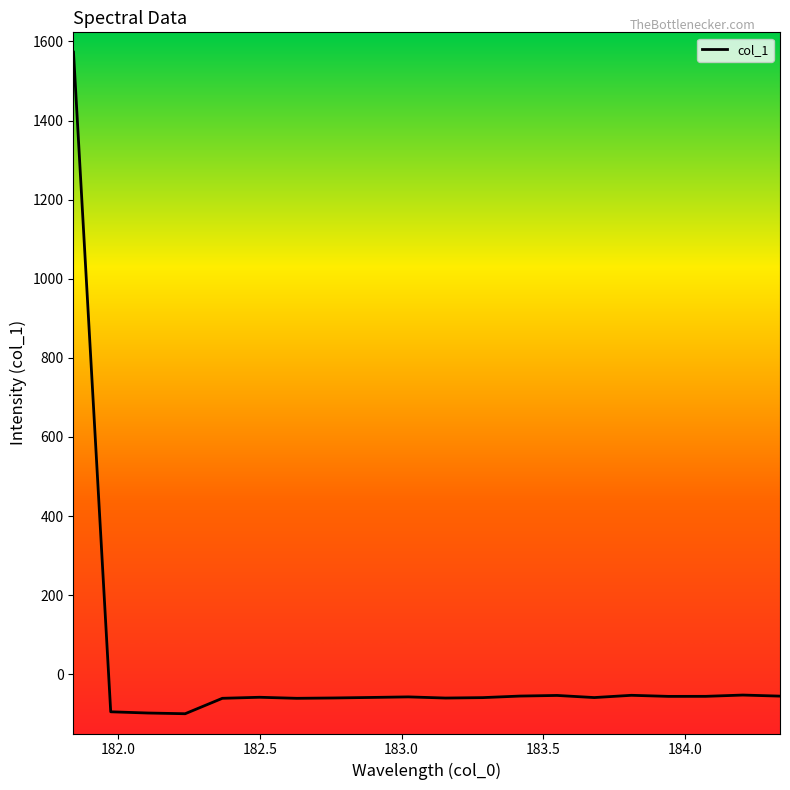

What is the minimum value shown in the chart?

-99.8